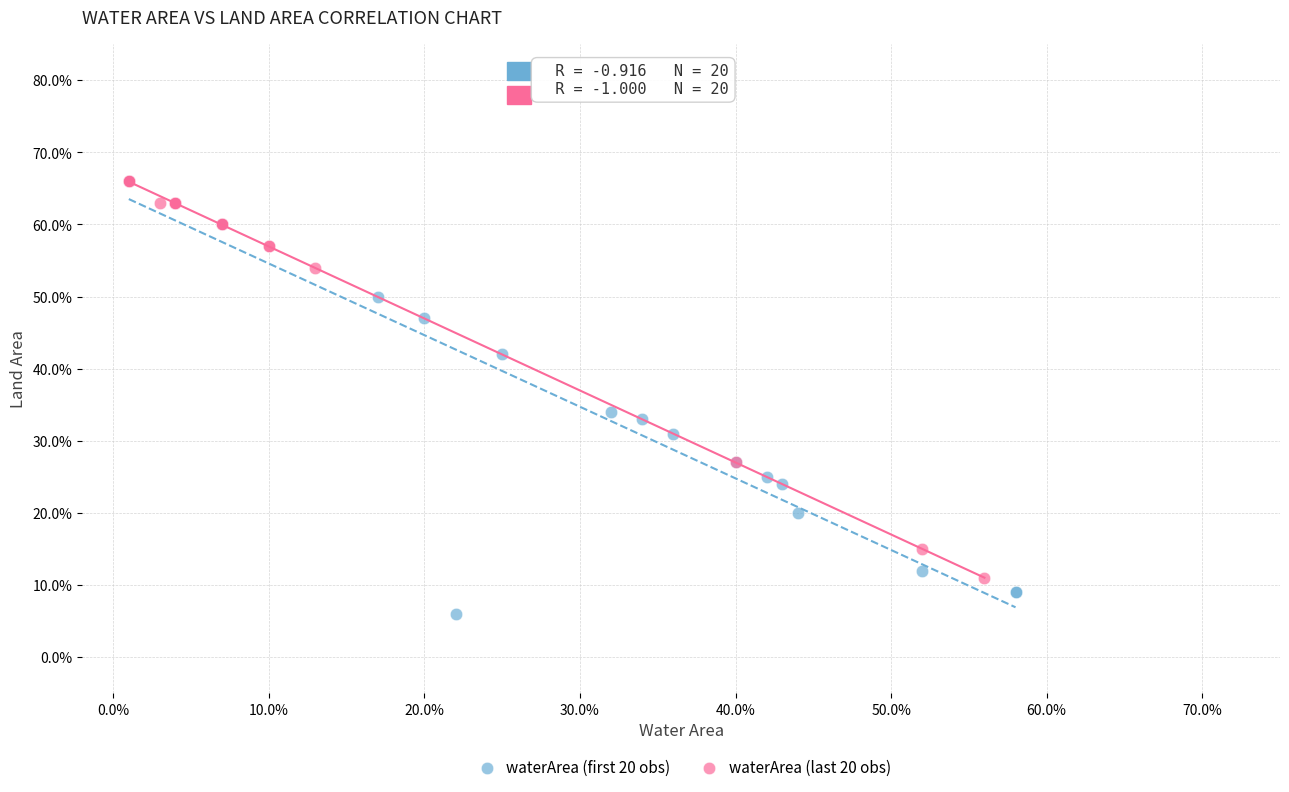

What are all the series names shown in the legend?

waterArea (first 20 obs), waterArea (last 20 obs)